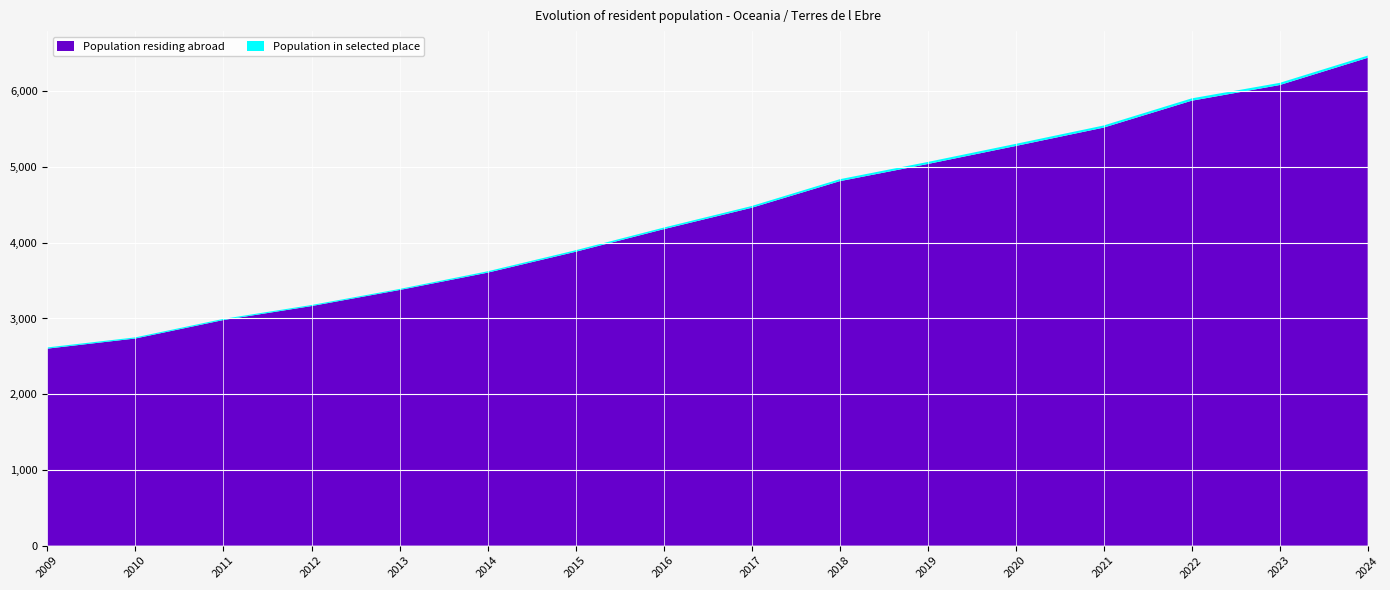

Reading left to right, list all the values displayed in this chart.

Population residing abroad: 2009=2602	2010=2736	2011=2980	2012=3164	2013=3376	2014=3605	2015=3881	2016=4179	2017=4462	2018=4813	2019=5040	2020=5278	2021=5521	2022=5876	2023=6083	2024=6443
Population in selected place: 2009=16	2010=15	2011=15	2012=14	2013=14	2014=18	2015=20	2016=21	2017=23	2018=26	2019=27	2020=28	2021=28	2022=31	2023=29	2024=29